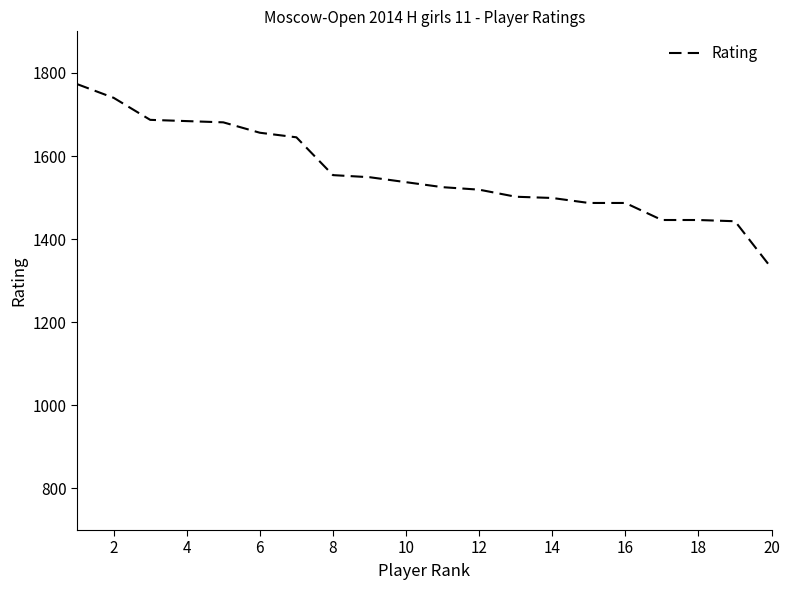

What is the difference between the maximum and minimum values?

443